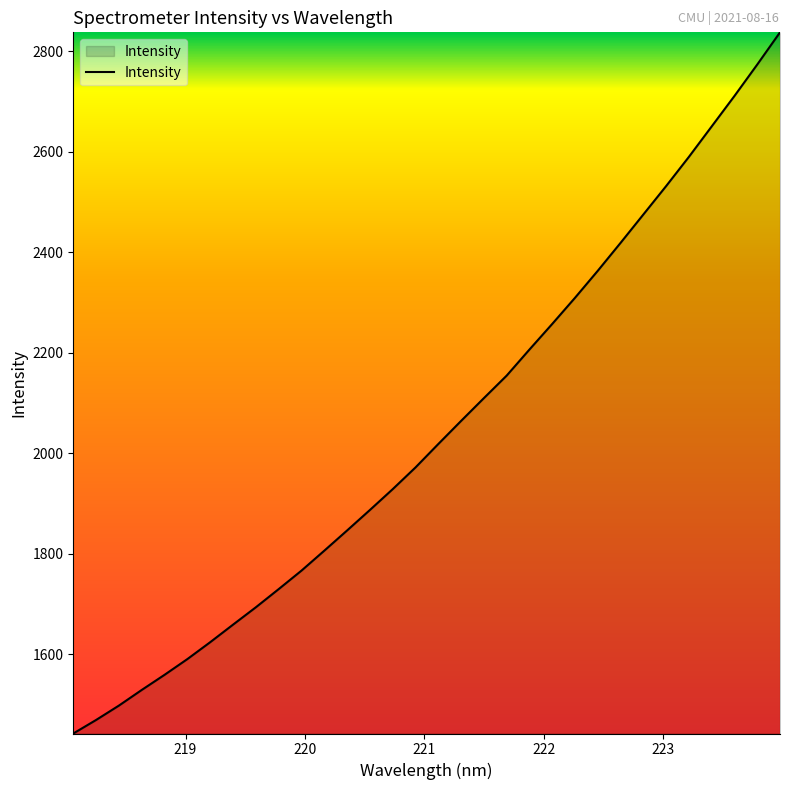

What is the smallest value displayed?

1442.1